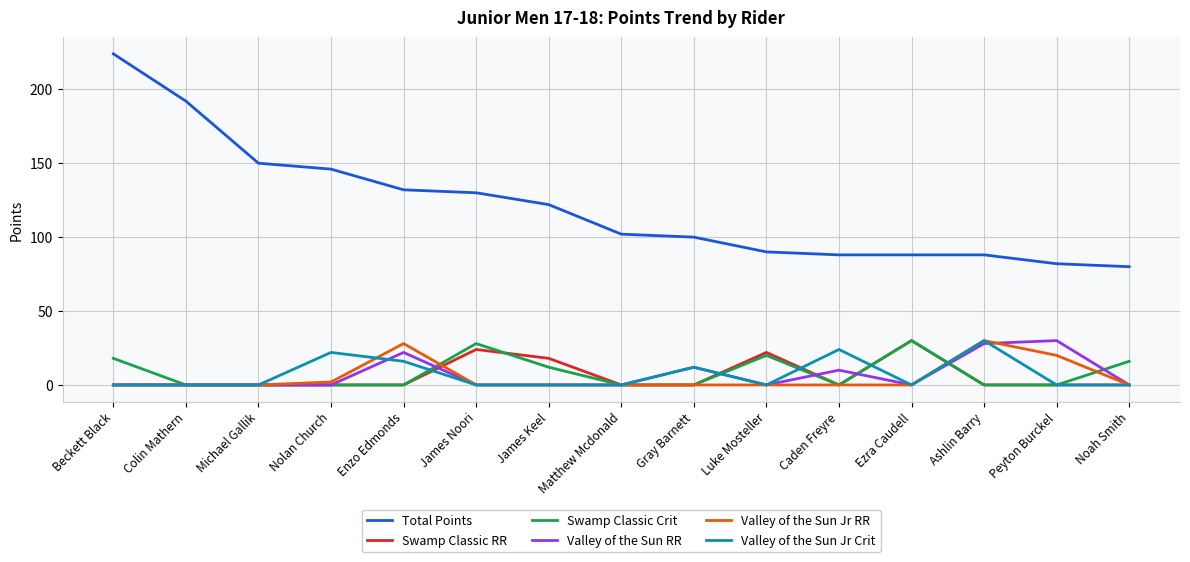

In Valley of the Sun Jr RR, how many points are higher than both neighbors (excluding endpoints)?

2